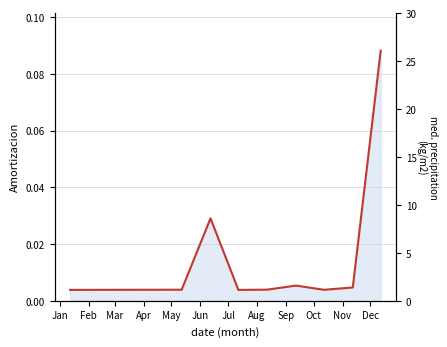

The value at Jan is 0.0. True or false?

True